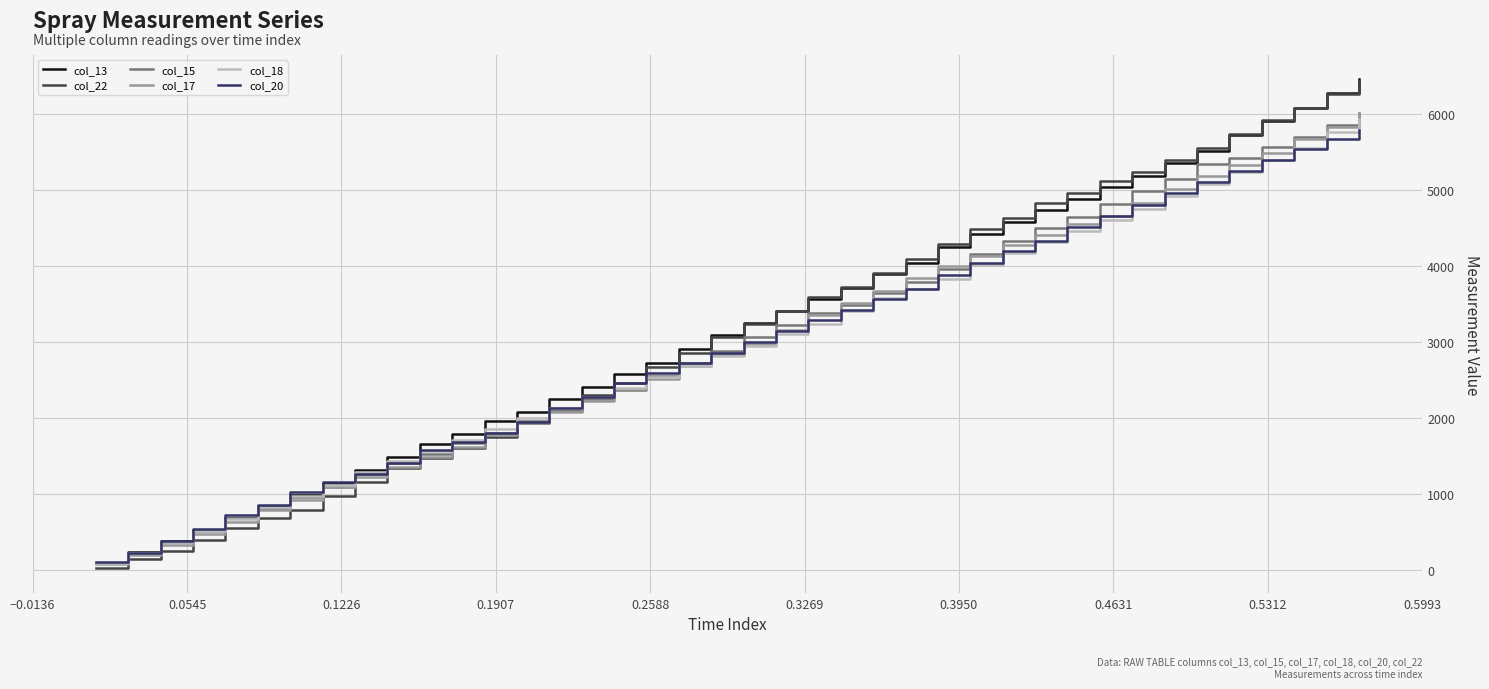

Which series has the largest range (max minus min)?

col_22